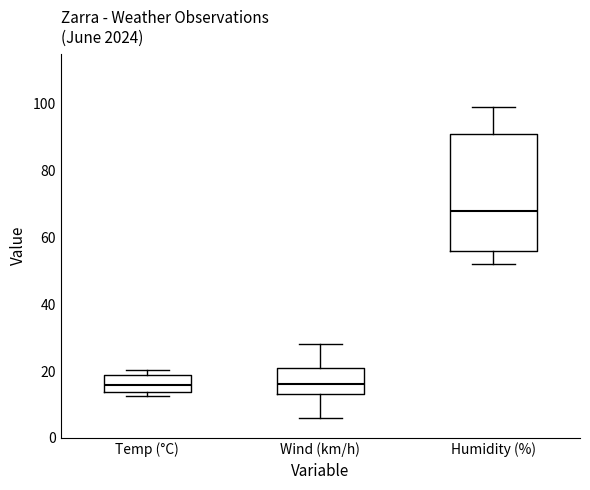

Which box is the tallest, from its lower edge to its upper edge?

Humidity (%)